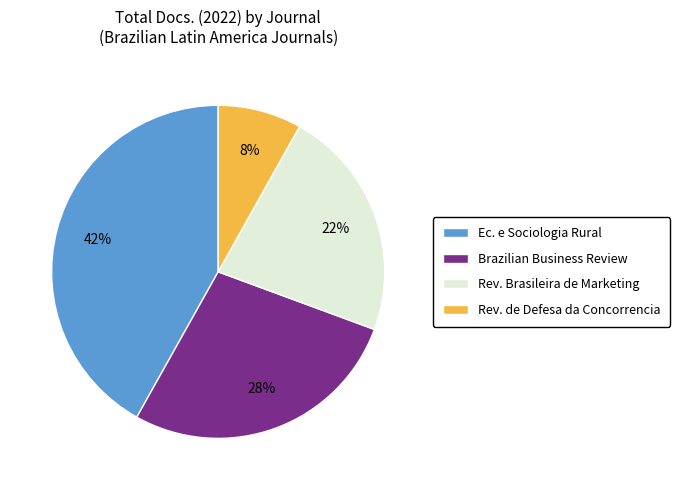

Is the sum of Rev. Brasileira de Marketing and Rev. de Defesa da Concorrencia greater than half?

No